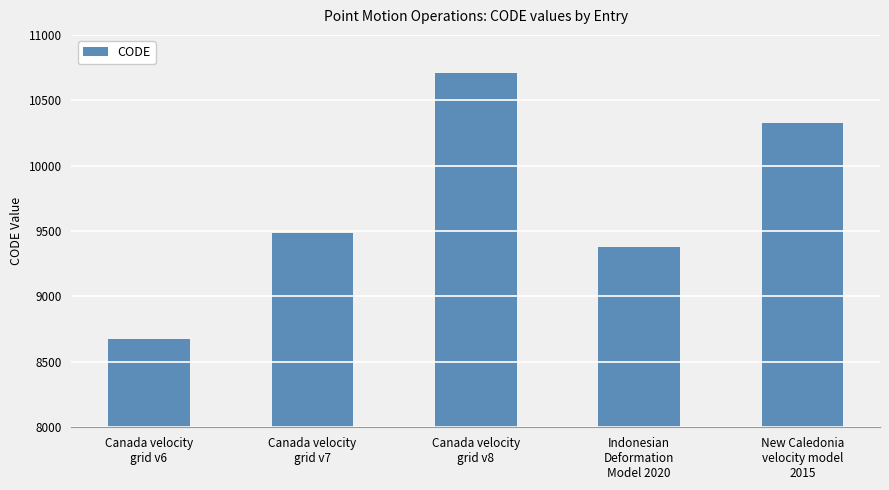

What position from the right is Canada velocity
grid v6?

5